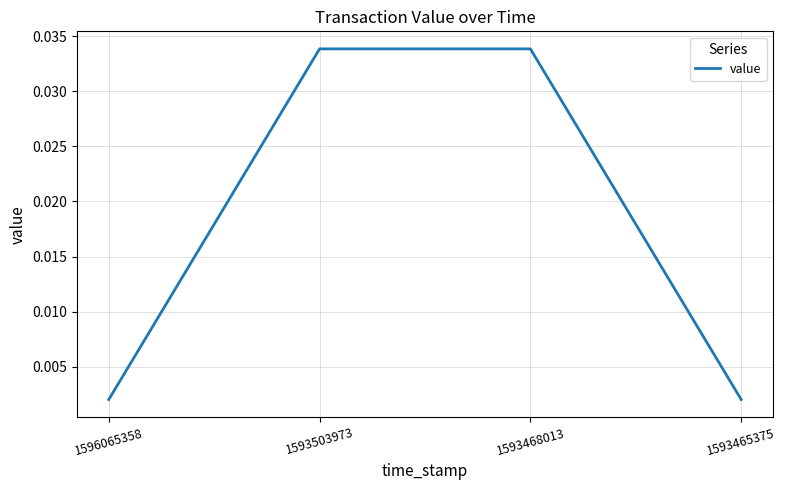

Between 1593465375 and 1593468013, which is larger?

1593468013